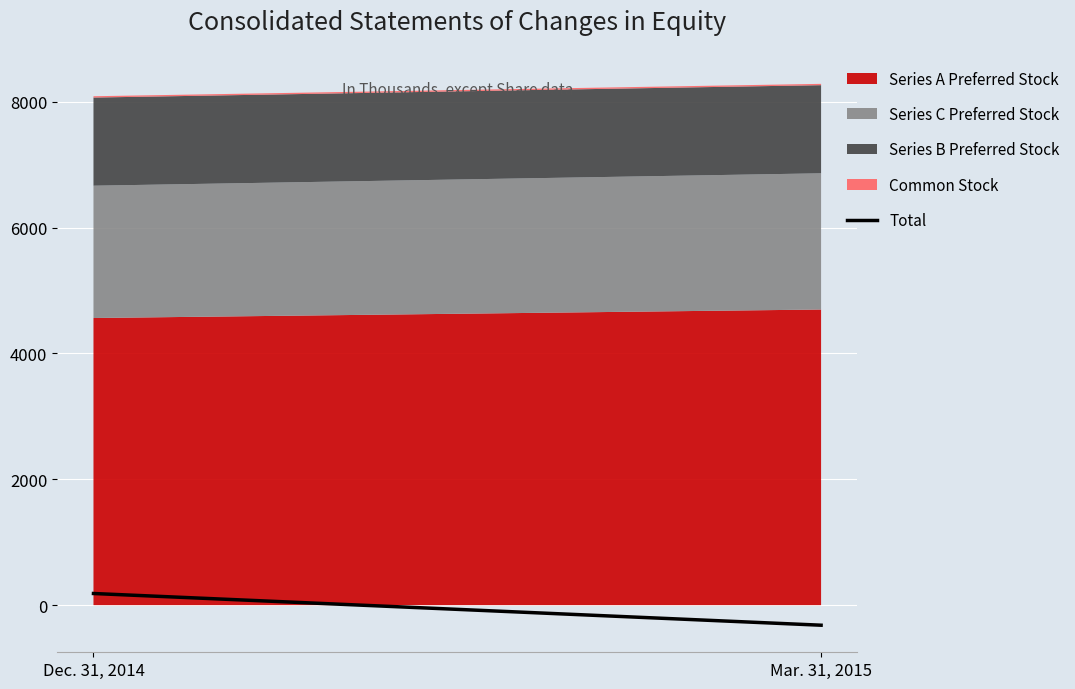

Rank the categories by value from lowest to highest.

Mar. 31, 2015, Dec. 31, 2014